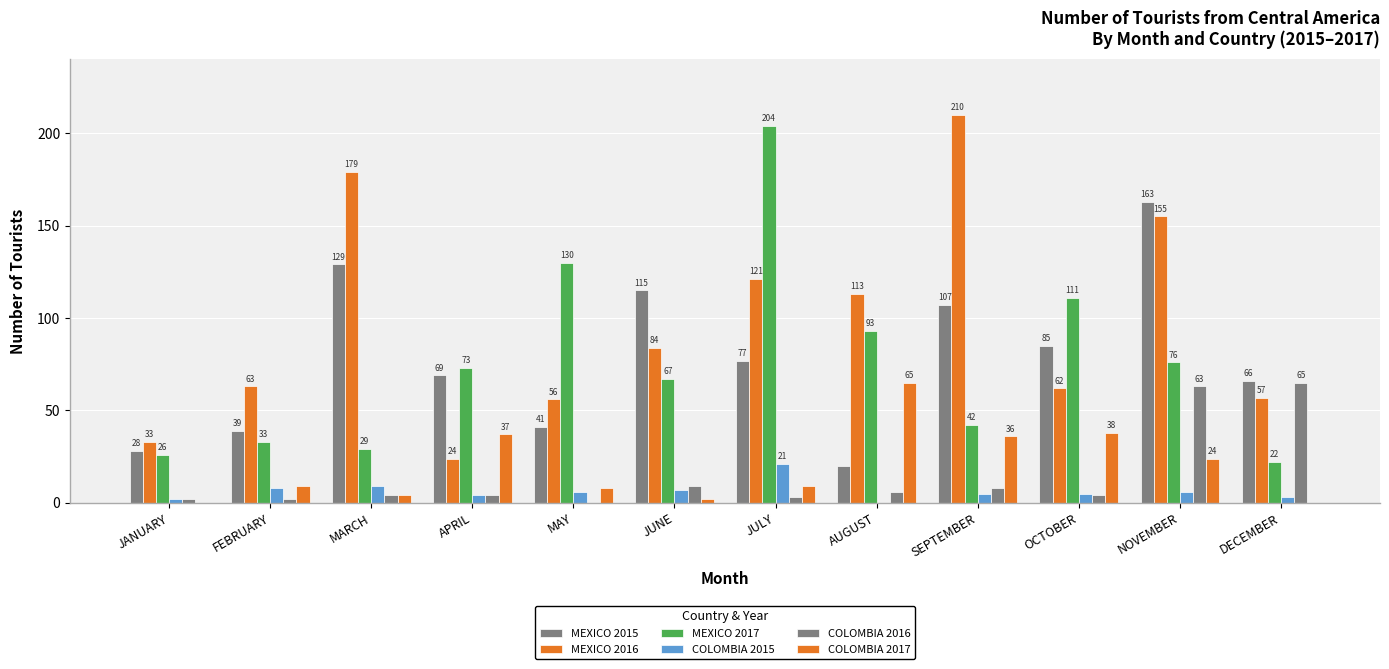

Are the bars horizontal?

No